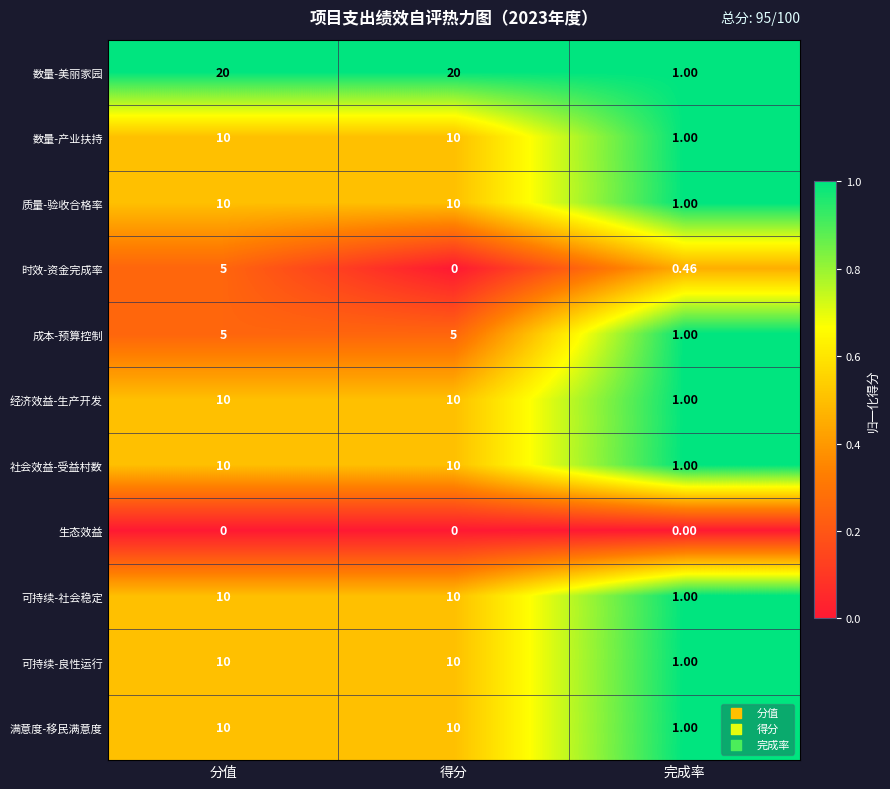

What is the difference between the highest and lowest values at 完成率?

1.0